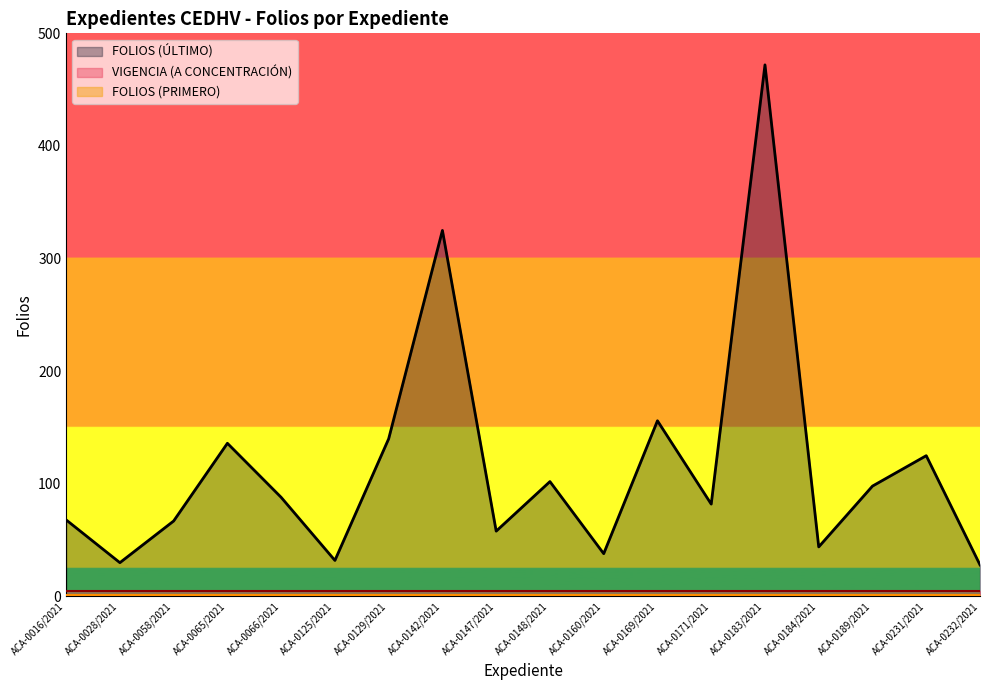

True or false: FOLIOS (PRIMERO) and VIGENCIA (A CONCENTRACIÓN) intersect in this chart.

False